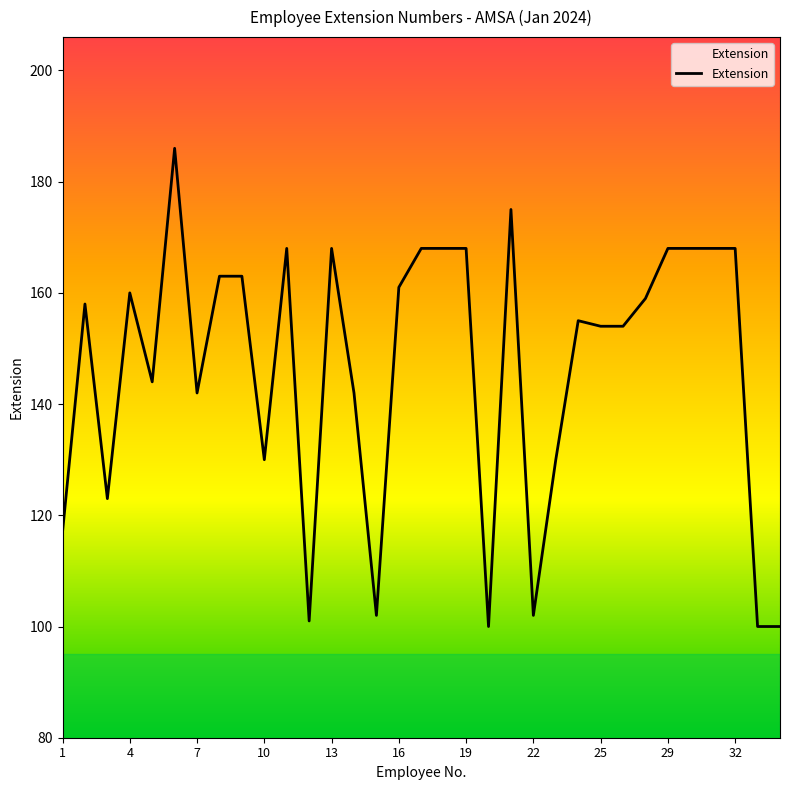

What is the smallest value displayed?

100